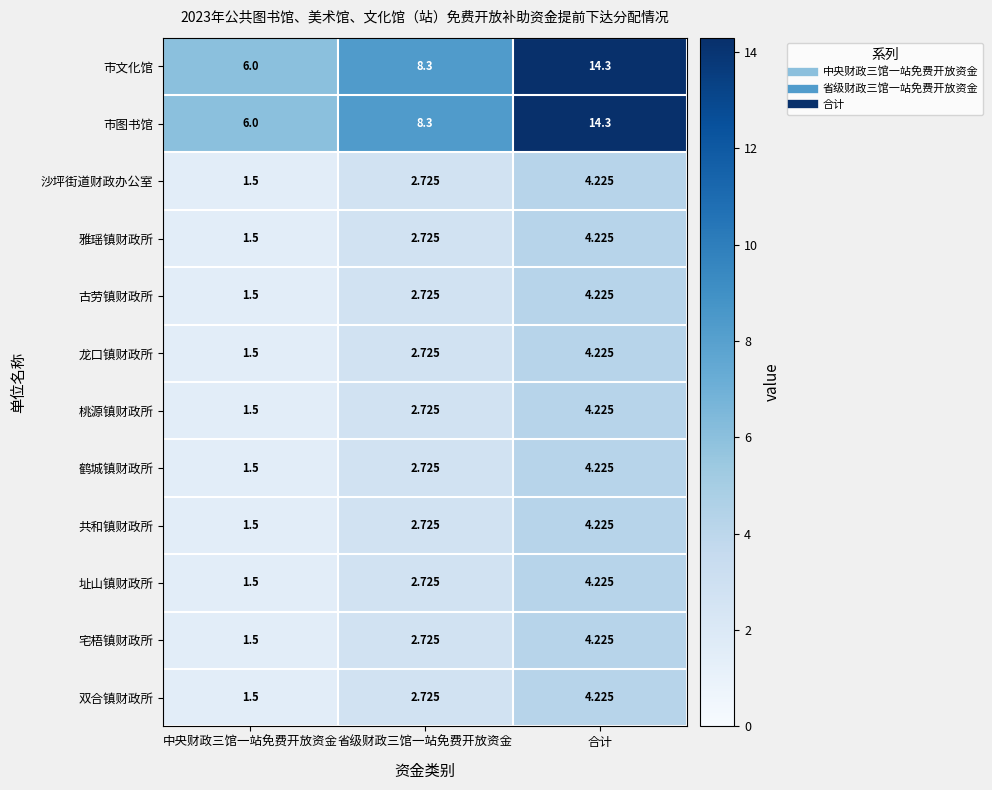

List the labels in order of 双合镇财政所 value, largest first.

合计, 省级财政三馆一站免费开放资金, 中央财政三馆一站免费开放资金